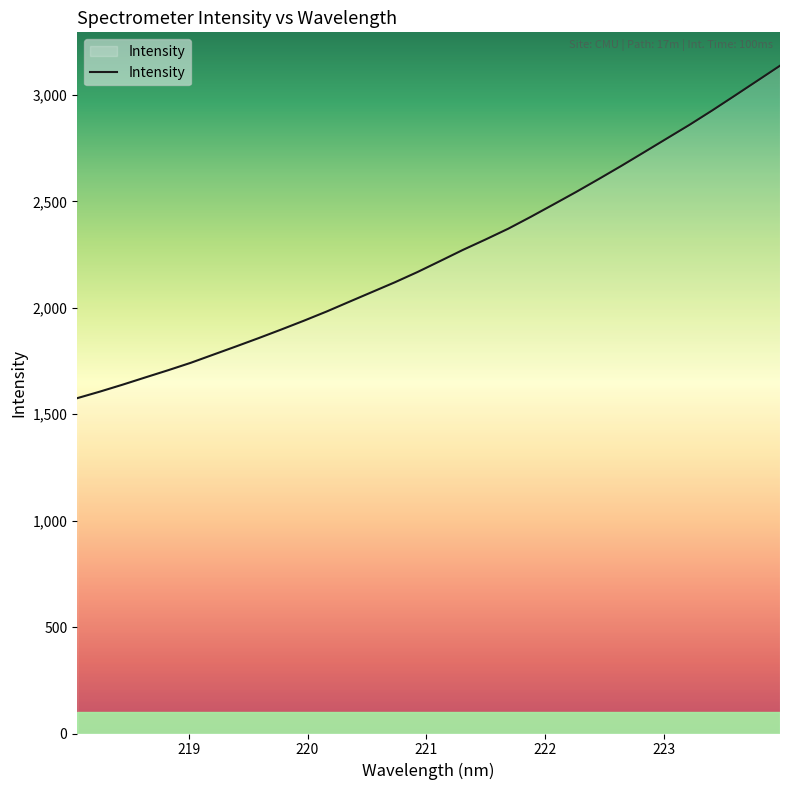

What is the difference between the maximum and second lowest values?

1531.0